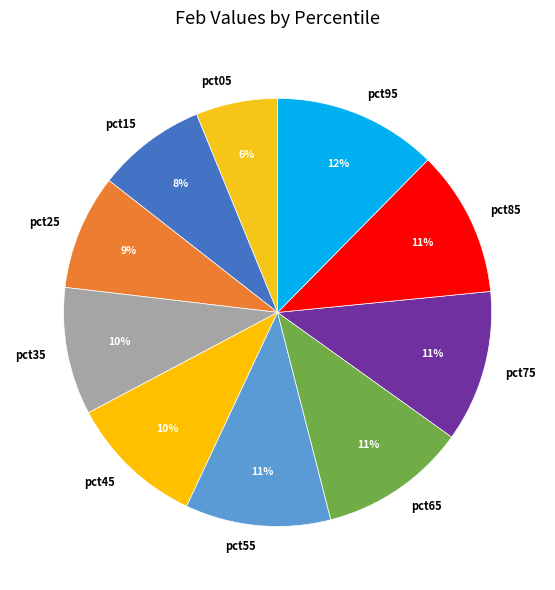

What is the ratio of the value at pct45 to the value at pct85?

0.9